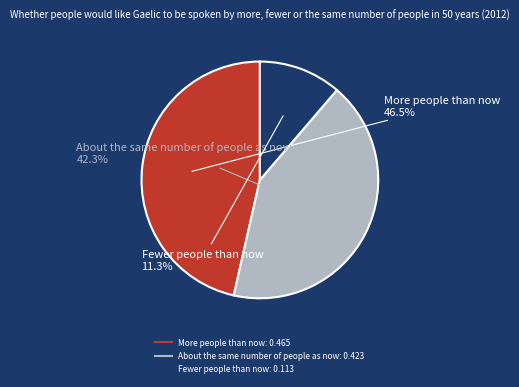

The More people than now slice represents 35% of the pie. True or false?

False